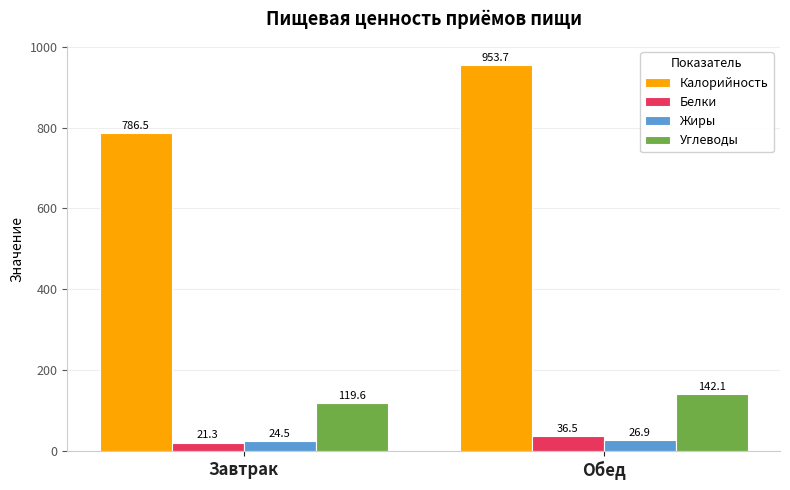

Reading left to right, list all the values displayed in this chart.

Калорийность: 786.5	953.7
Белки: 21.3	36.5
Жиры: 24.5	26.9
Углеводы: 119.6	142.1